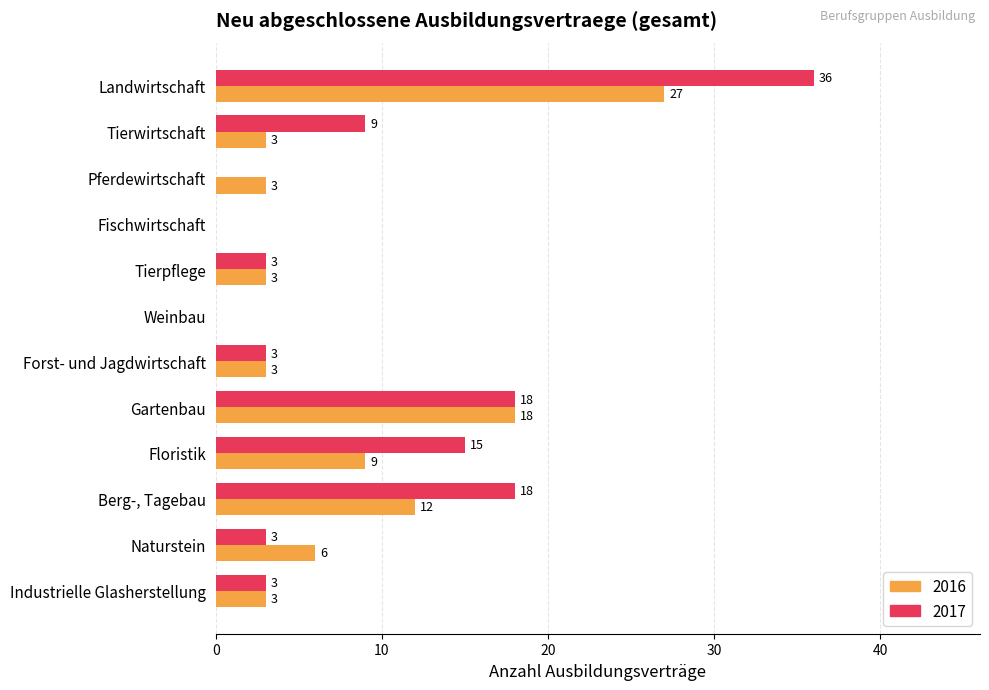

At which category is the sum across all series the highest?

Landwirtschaft